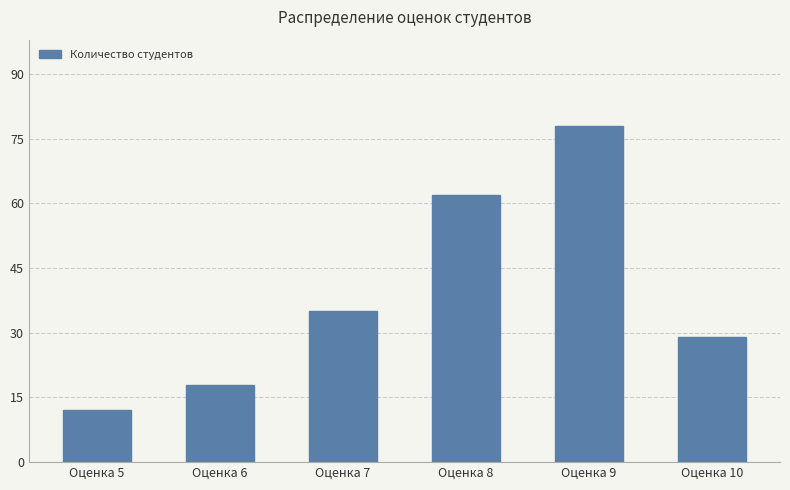

Reading left to right, transcribe all the data shown in this chart.

Оценка 5=12	Оценка 6=18	Оценка 7=35	Оценка 8=62	Оценка 9=78	Оценка 10=29